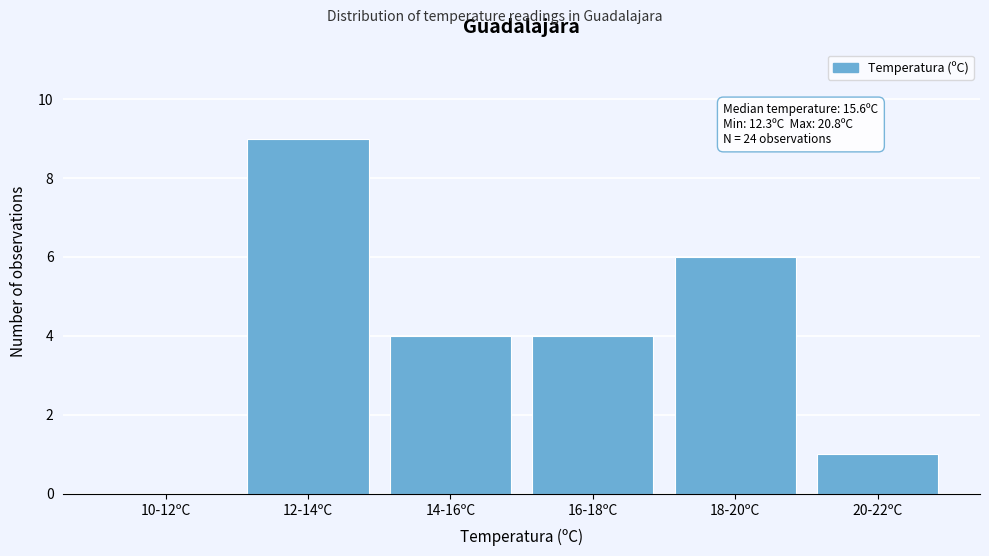

Reading right to left, transcribe all the data shown in this chart.

20-22ºC=1	18-20ºC=6	16-18ºC=4	14-16ºC=4	12-14ºC=9	10-12ºC=0